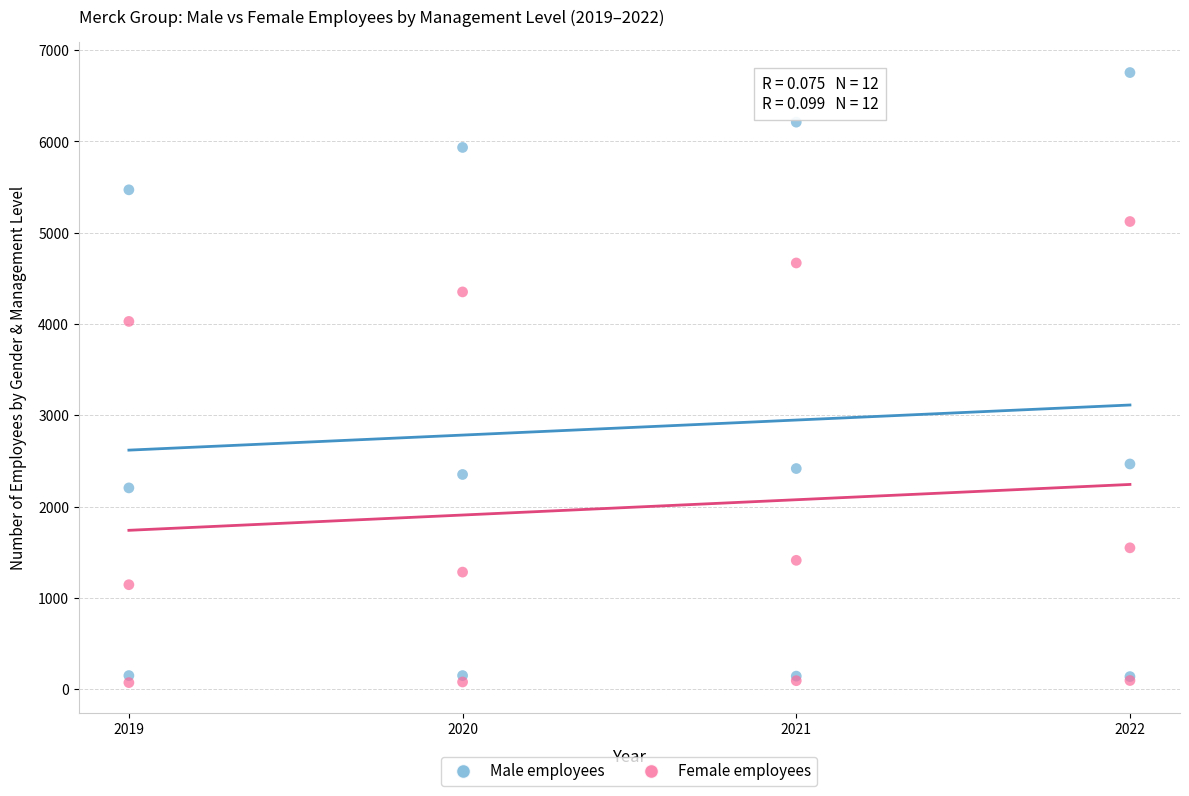

What are all the series names shown in the legend?

Male employees, Female employees